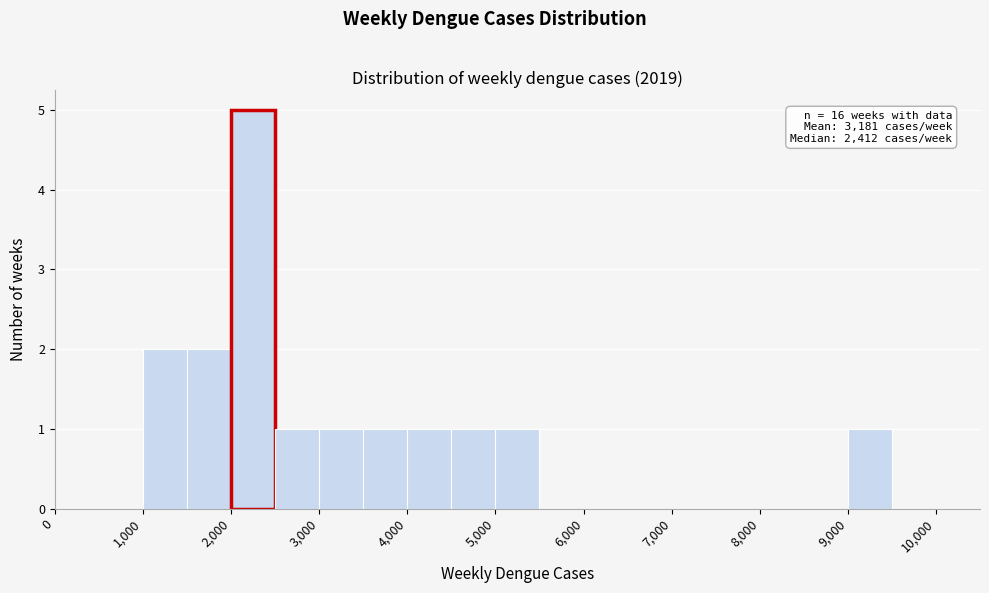

Over which range of the x-axis is the bar tallest?

2000 to 2500